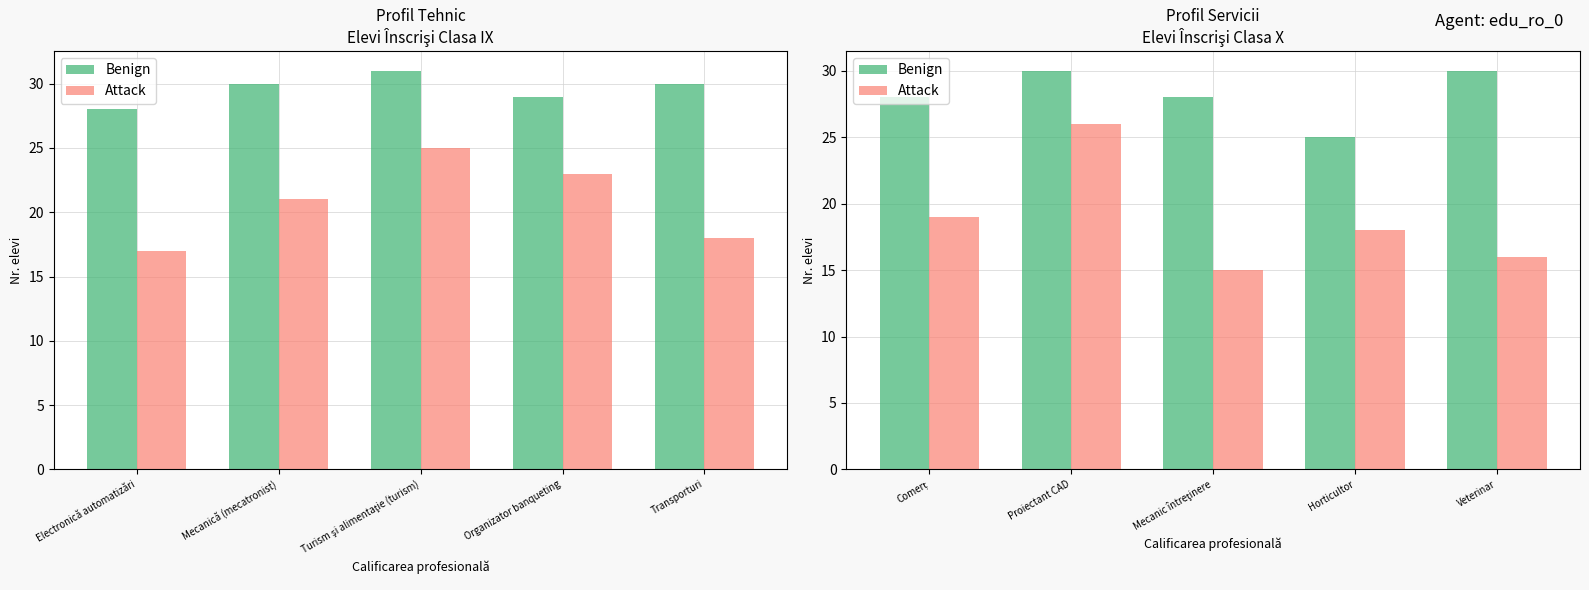

What position from the right is Mecanic întreţinere?

3